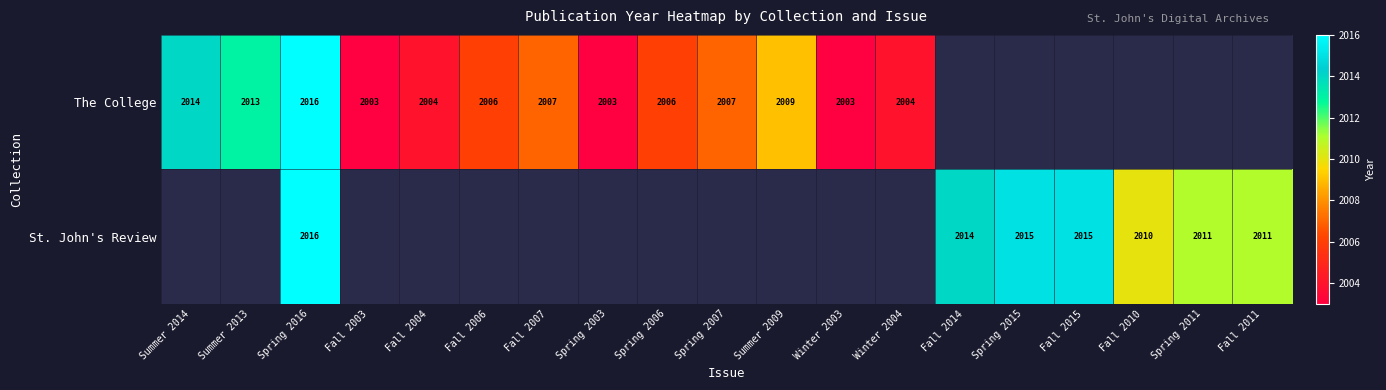

True or false: St. John's Review has a value of 2011 at Spring 2011.

True